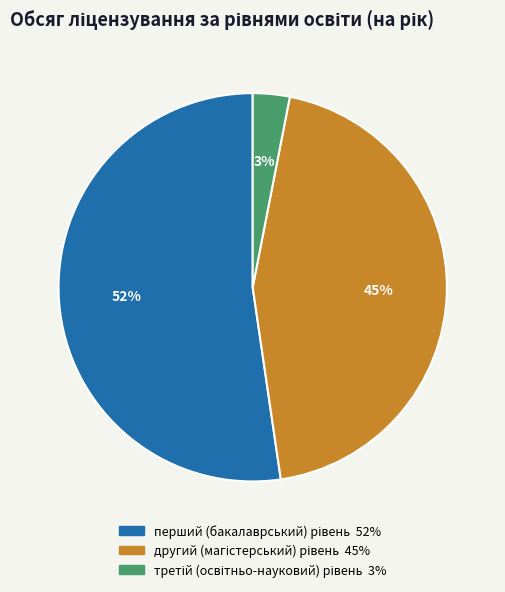

To the nearest percent, what is the difference between the largest and smallest slice percentages?

49%